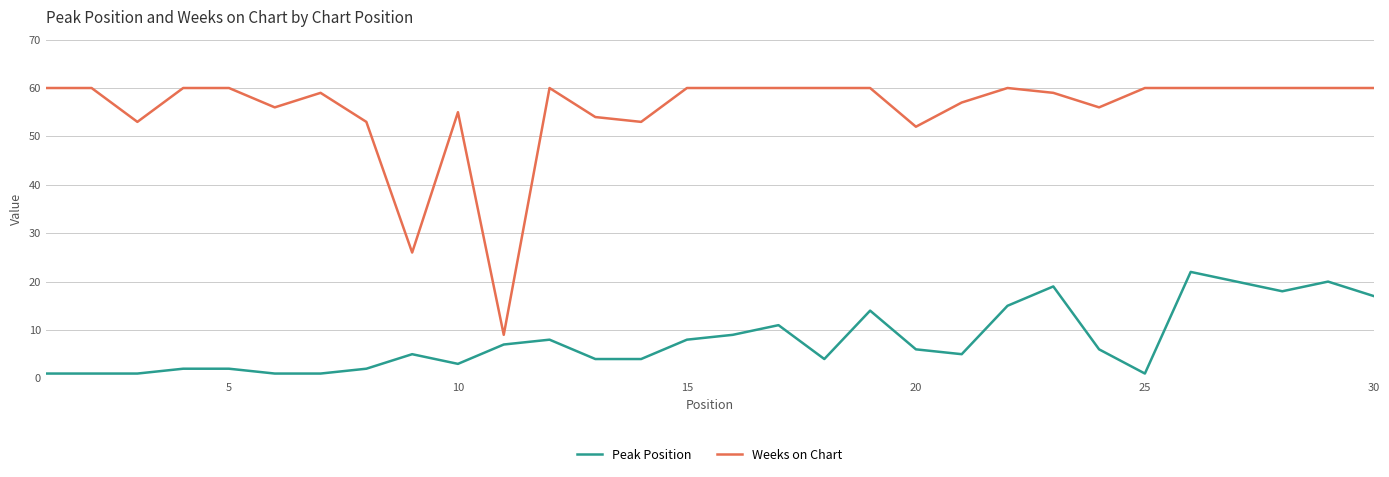

What is the maximum value for Peak Position?

22